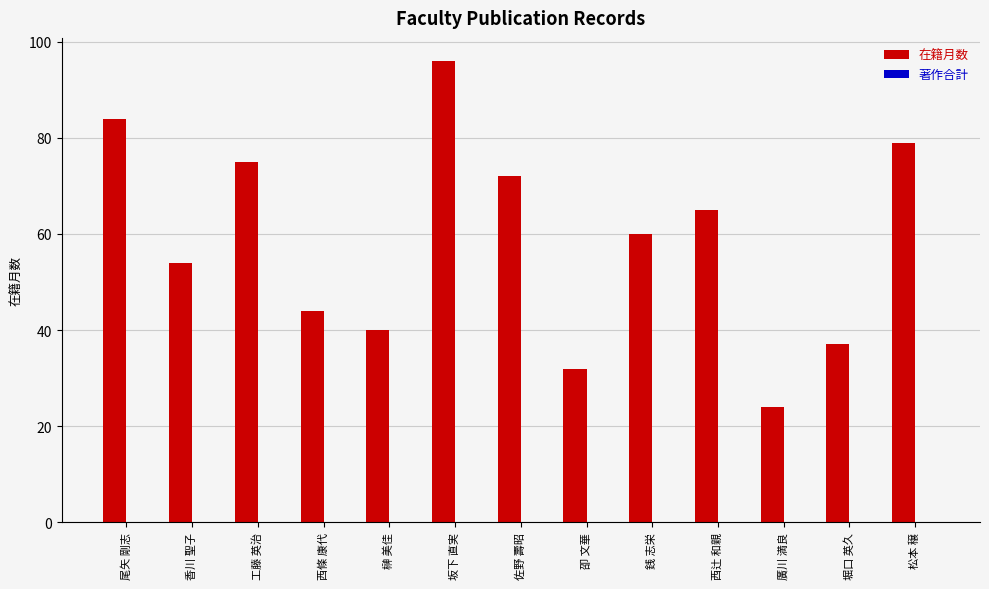

Between 松本 穣 and 西辻 和親, which is larger?

松本 穣